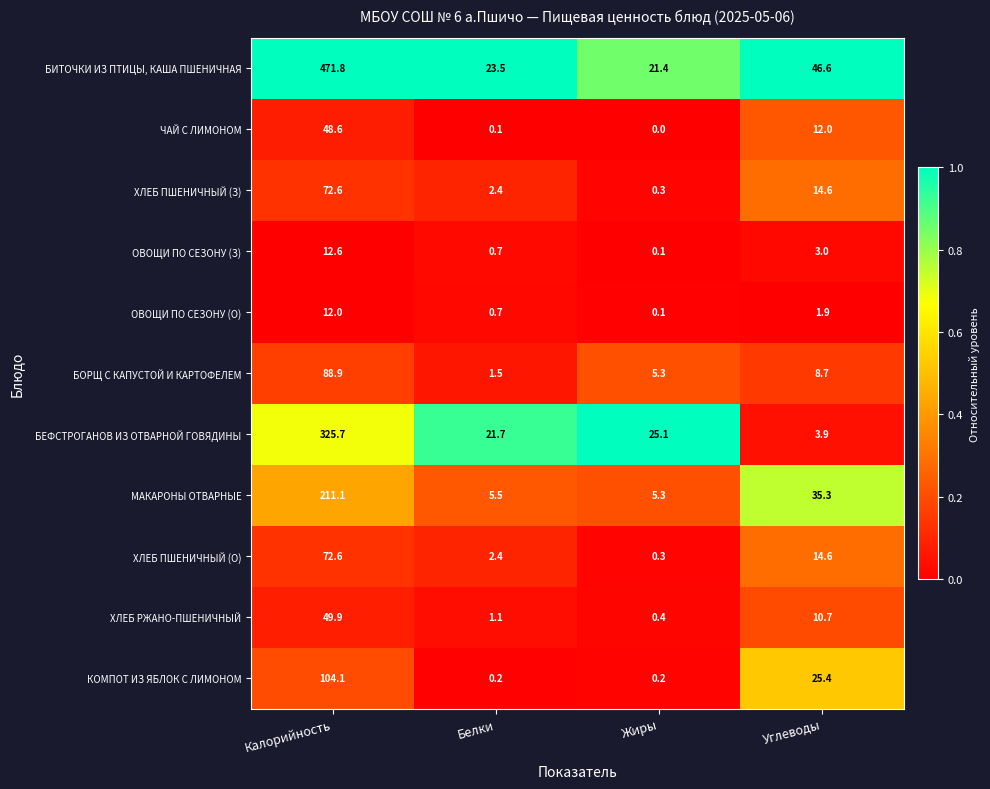

How many series are shown in this chart?

11